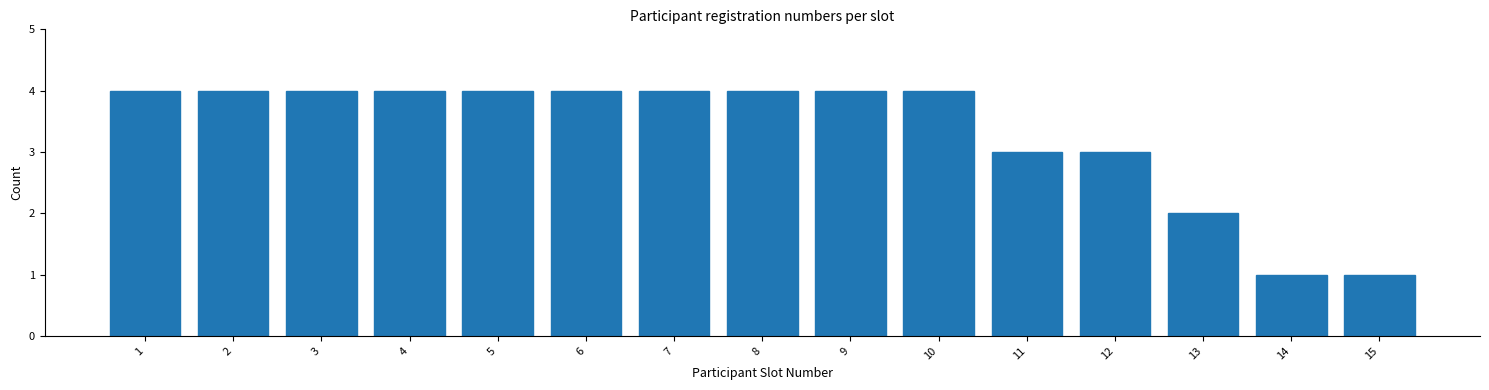

Reading left to right, extract all data points from this chart.

4	4	4	4	4	4	4	4	4	4	3	3	2	1	1